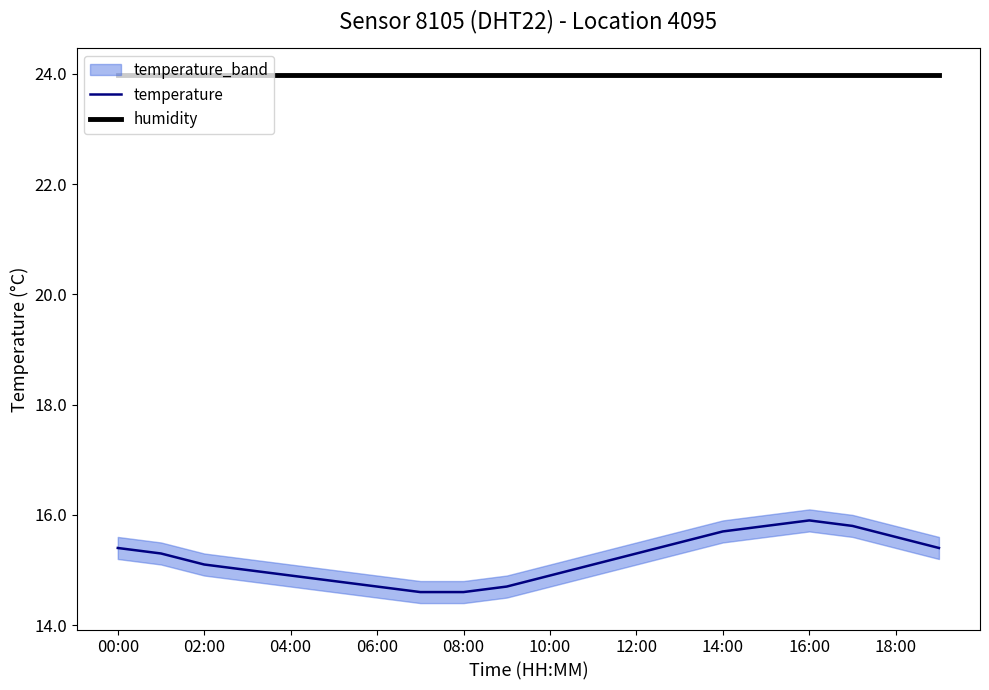

Is it true that temperature equals 9.4 at 10:00?

False